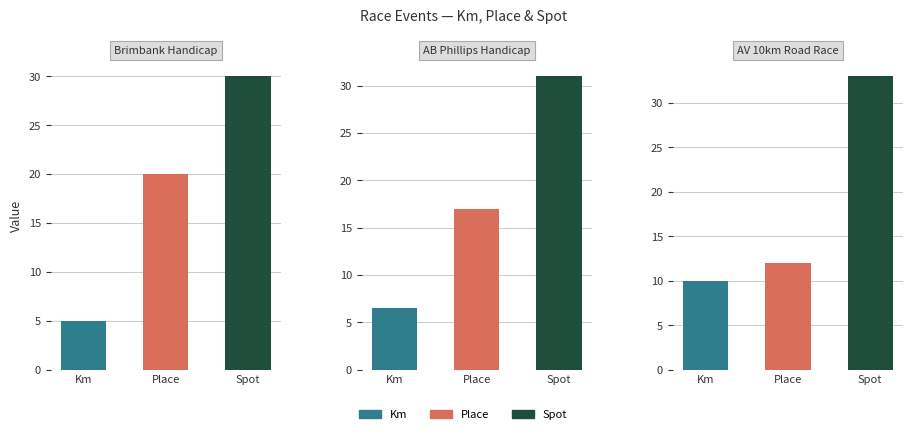

Reading left to right, what are all the values shown in this chart?

Km: 5.0	6.5	10.0
Place: 20.0	17.0	12.0
Spot: 30.0	31.0	33.0